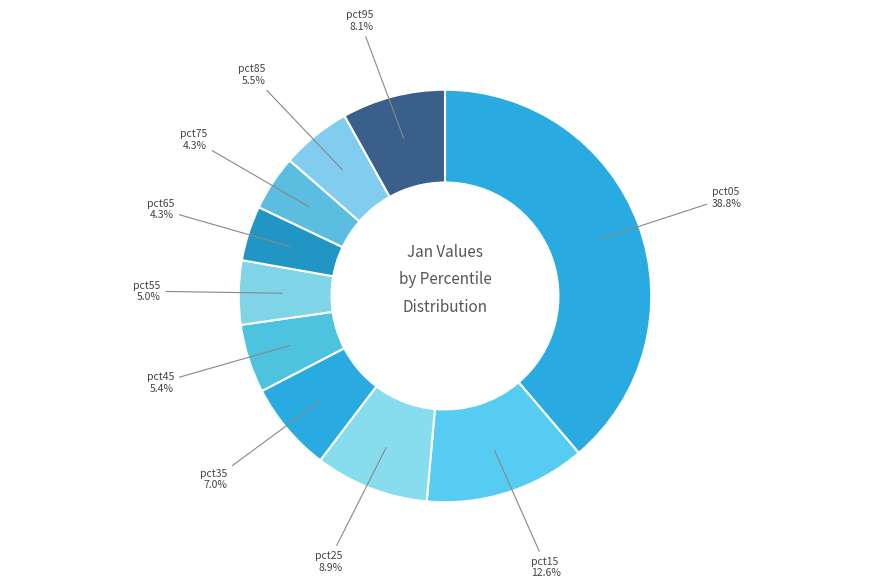

How many slices are in this pie chart?

10